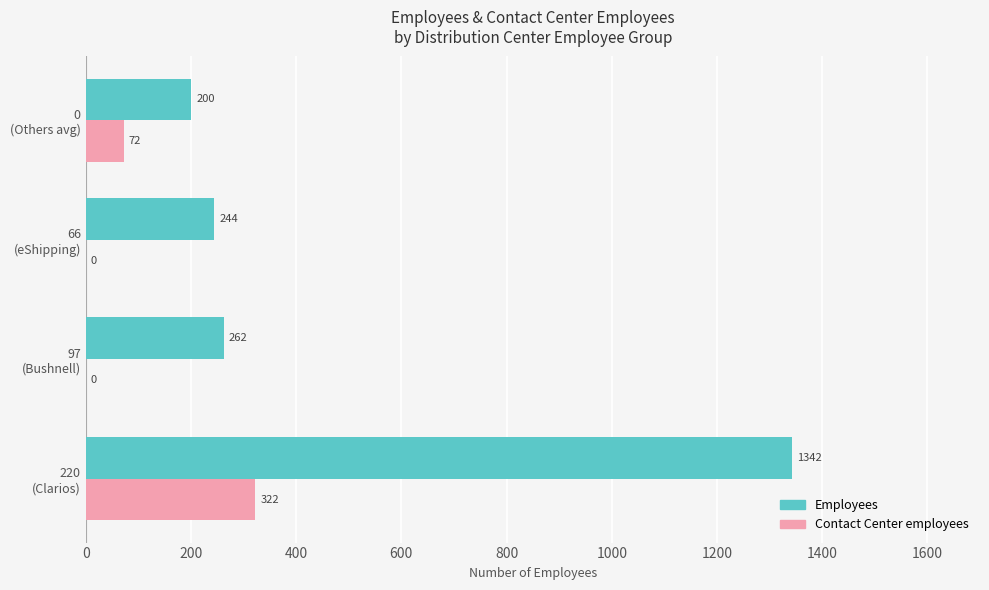

Which series has the largest total across all categories?

Employees